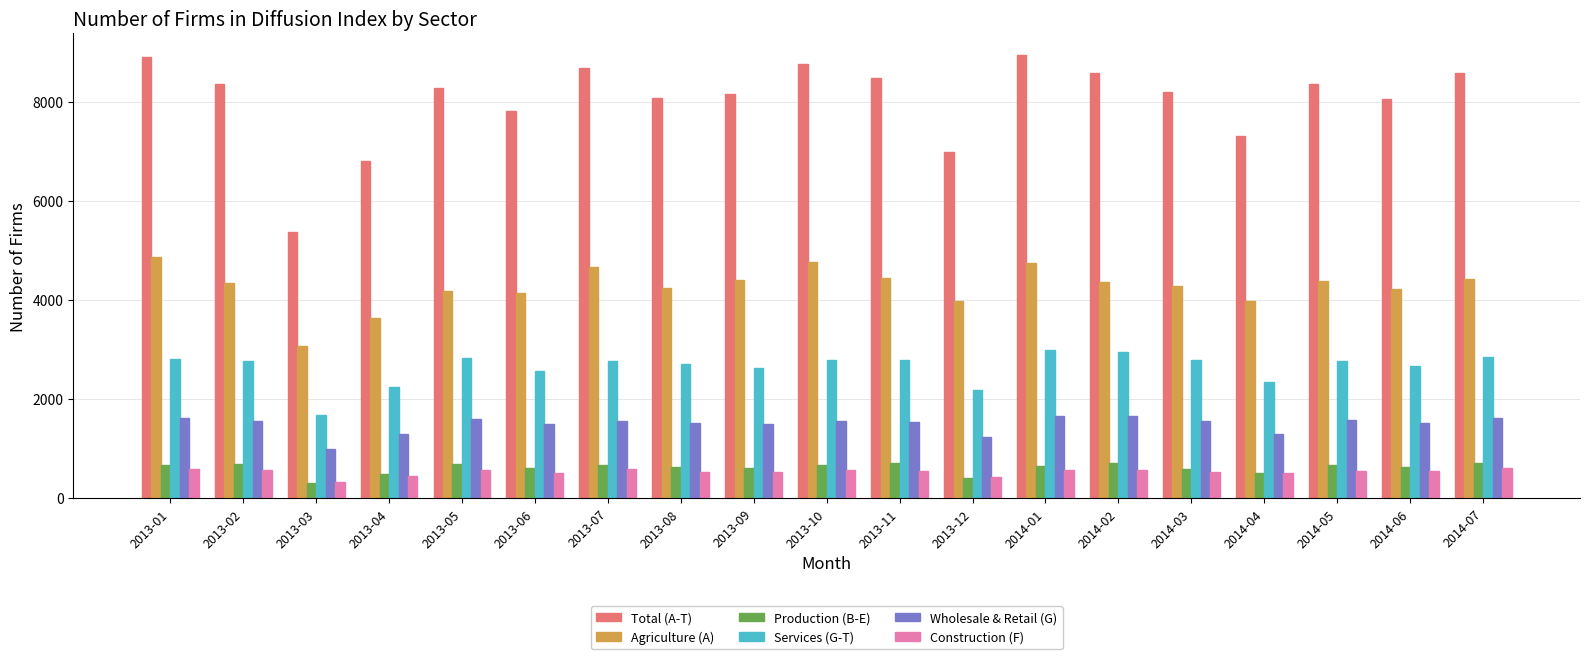

What are all the series names shown in the legend?

Total (A-T), Agriculture (A), Production (B-E), Services (G-T), Wholesale & Retail (G), Construction (F)